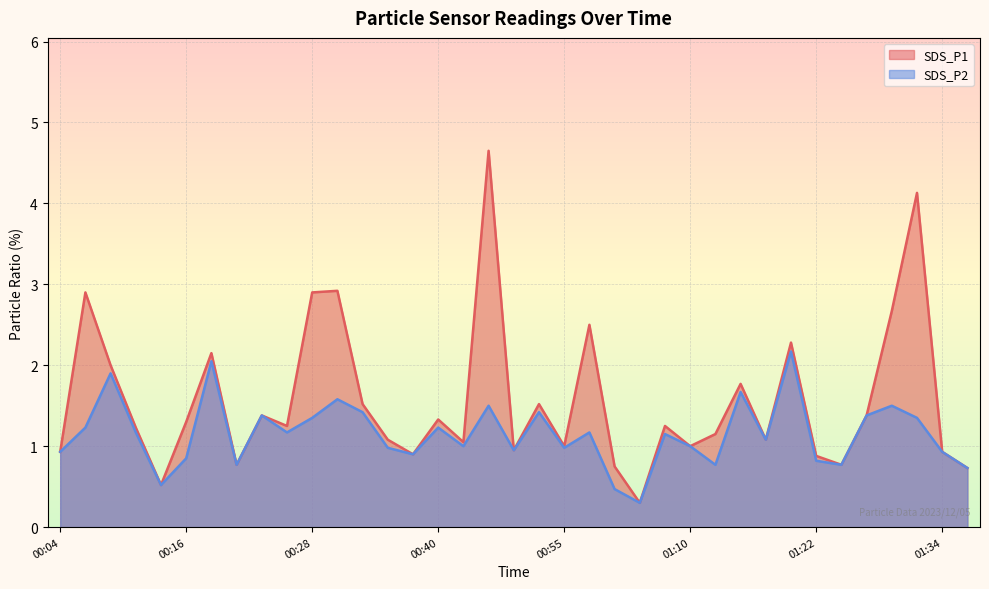

What is the greatest value displayed?

4.7